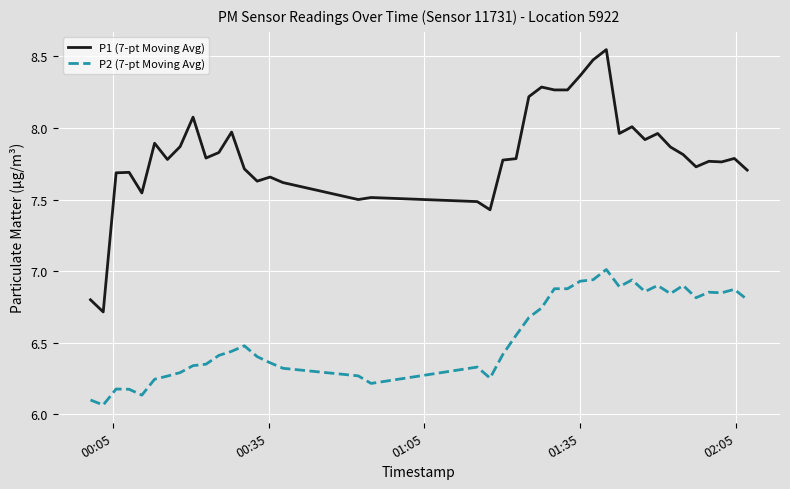

List the series in order of their peak value, lowest first.

P2 (7-pt Moving Avg), P1 (7-pt Moving Avg)